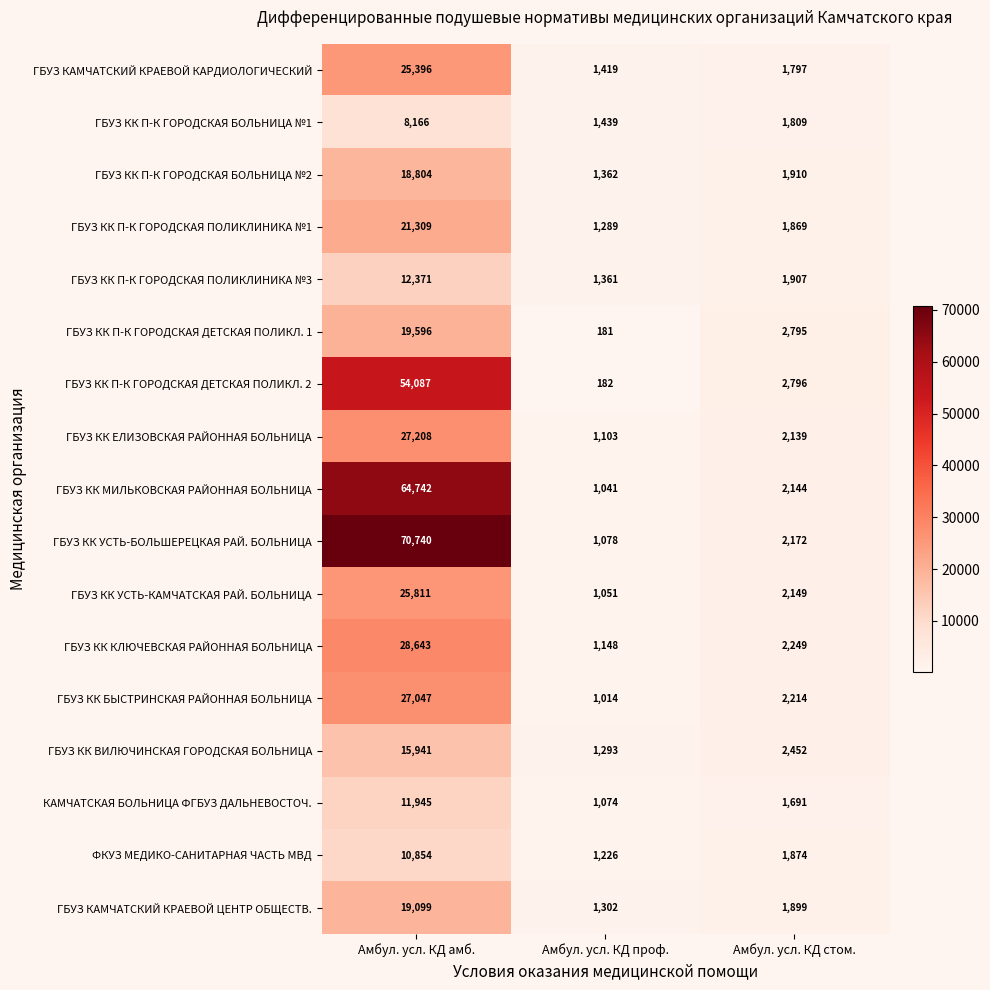

What is the difference between the second highest and minimum values in the ГБУЗ КК ВИЛЮЧИНСКАЯ ГОРОДСКАЯ БОЛЬНИЦА series?

1159